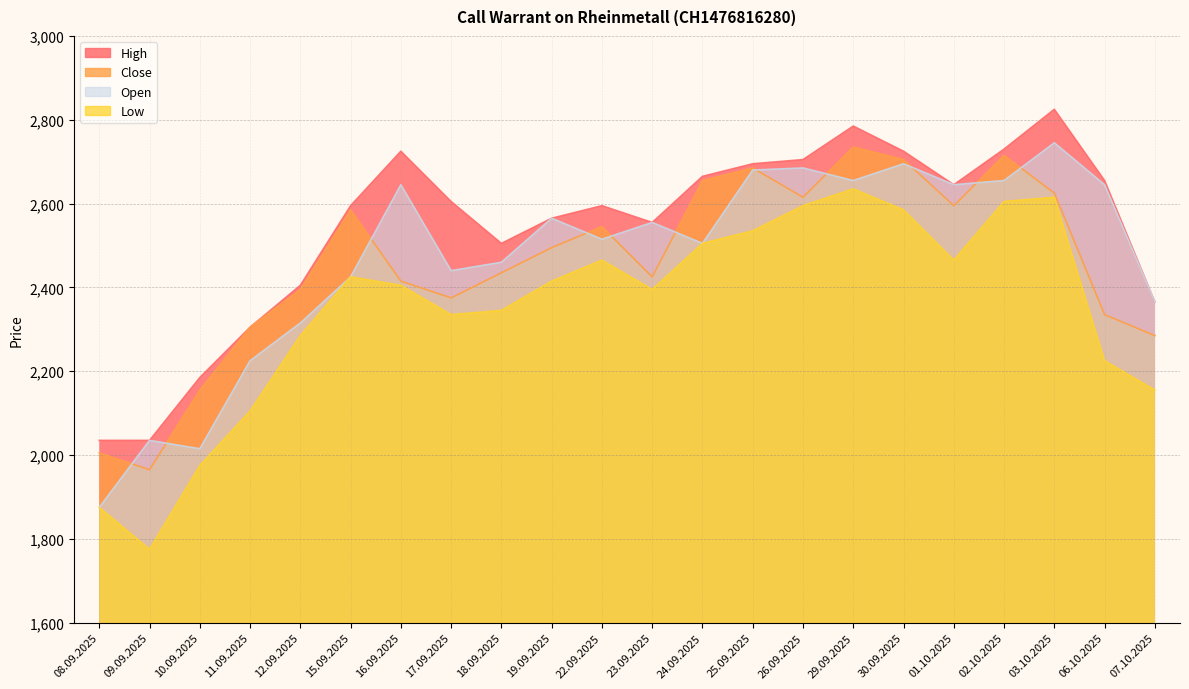

What is the value of the Low point at the 6th from the left?

2425